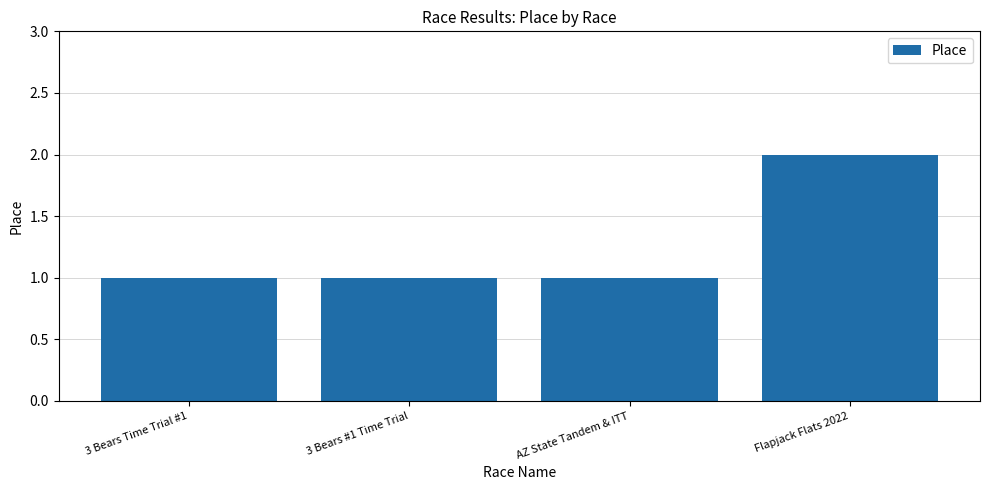

What is the sum of all values?

5